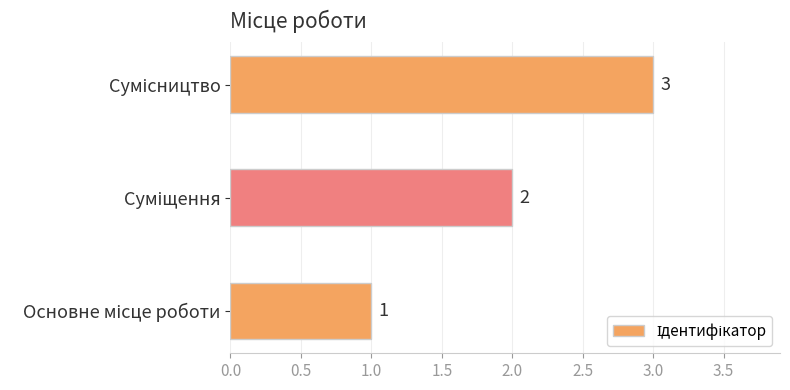

Count the values in the range 1 to 3.

3